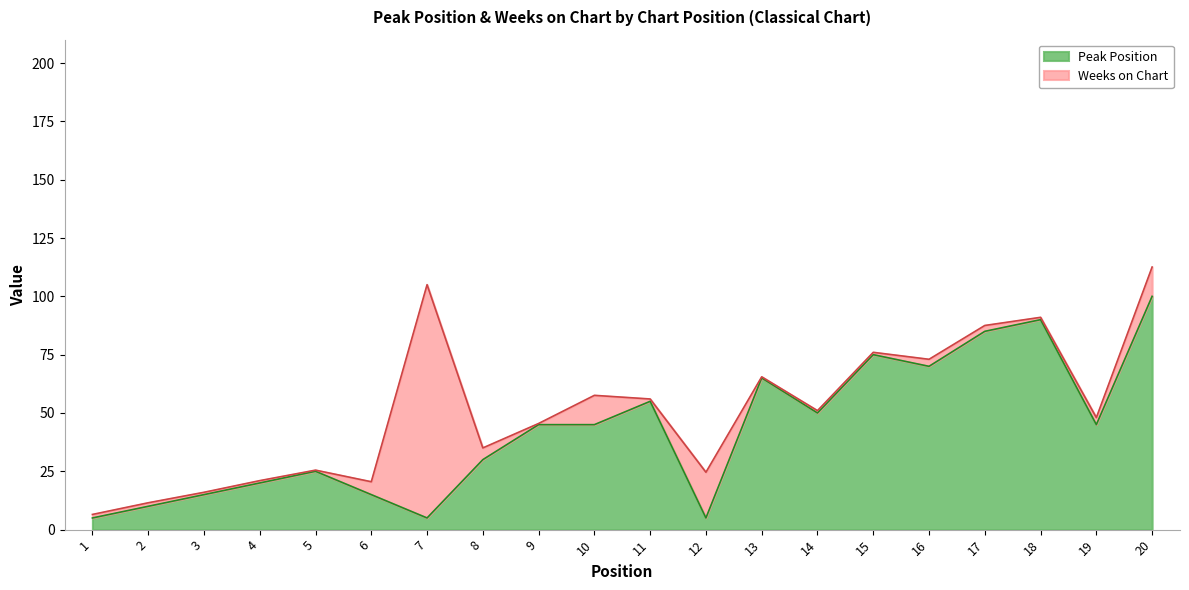

List the labels in order of value, smallest first.

1, 7, 12, 2, 3, 6, 4, 5, 8, 9, 10, 19, 14, 11, 13, 16, 15, 17, 18, 20